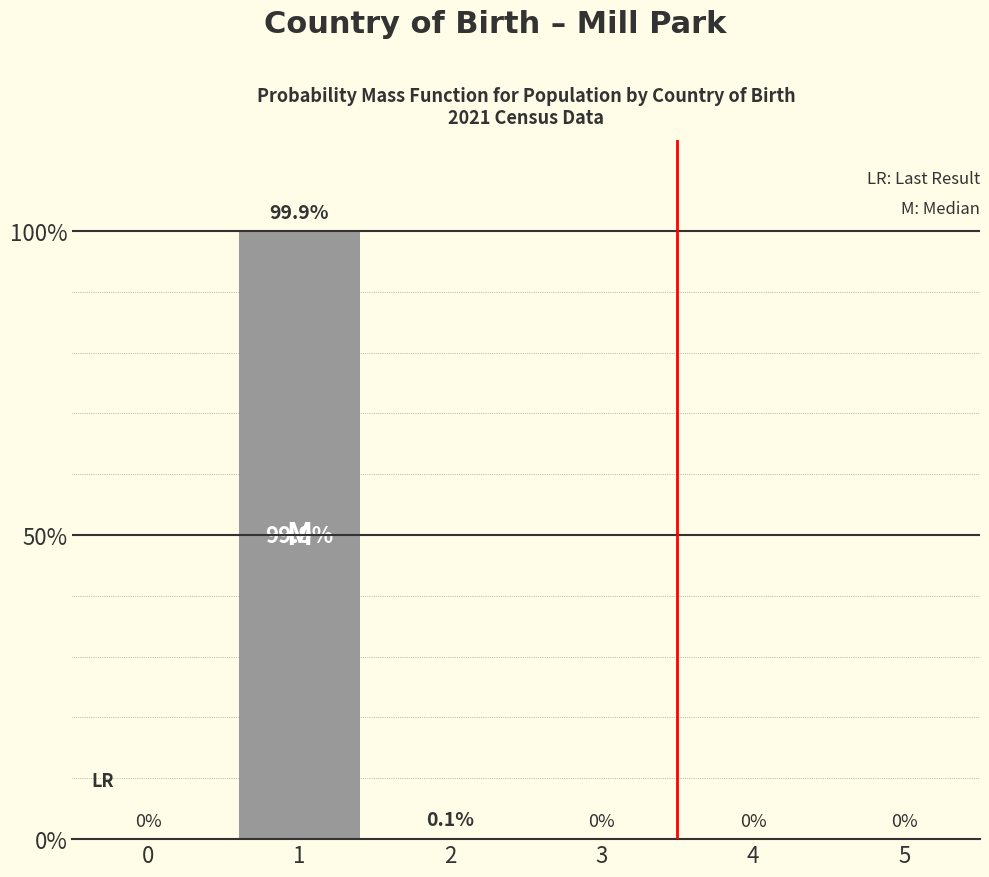

Reading left to right, extract all data points from this chart.

0=0.0	1=99.9	2=0.1	3=0.0	4=0.0	5=0.0